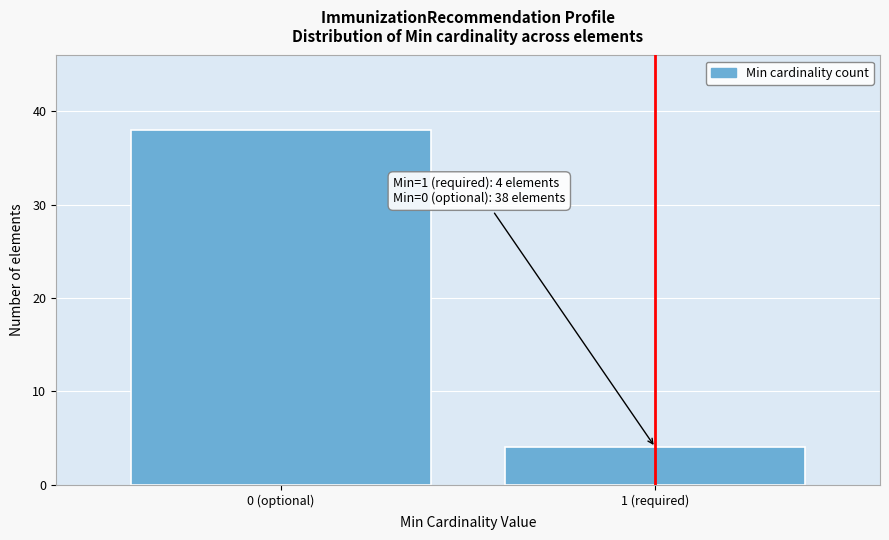

Reading left to right, what are all the values shown in this chart?

38	4